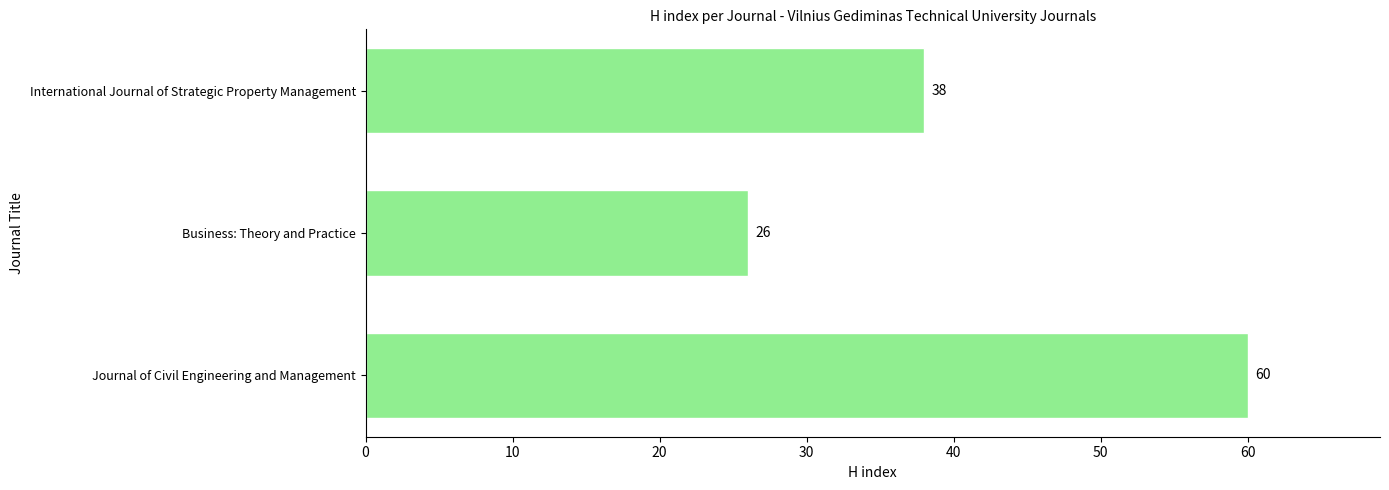

Rank the categories by value from highest to lowest.

Journal of Civil Engineering and Management, International Journal of Strategic Property Management, Business: Theory and Practice